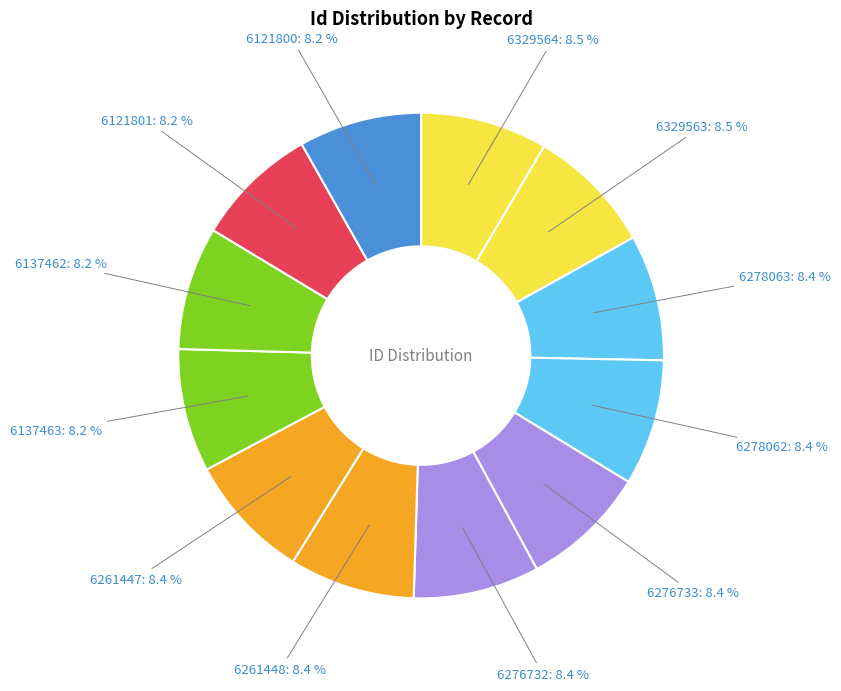

What is the ratio of the value at 6276732 to the value at 6261447?

1.0